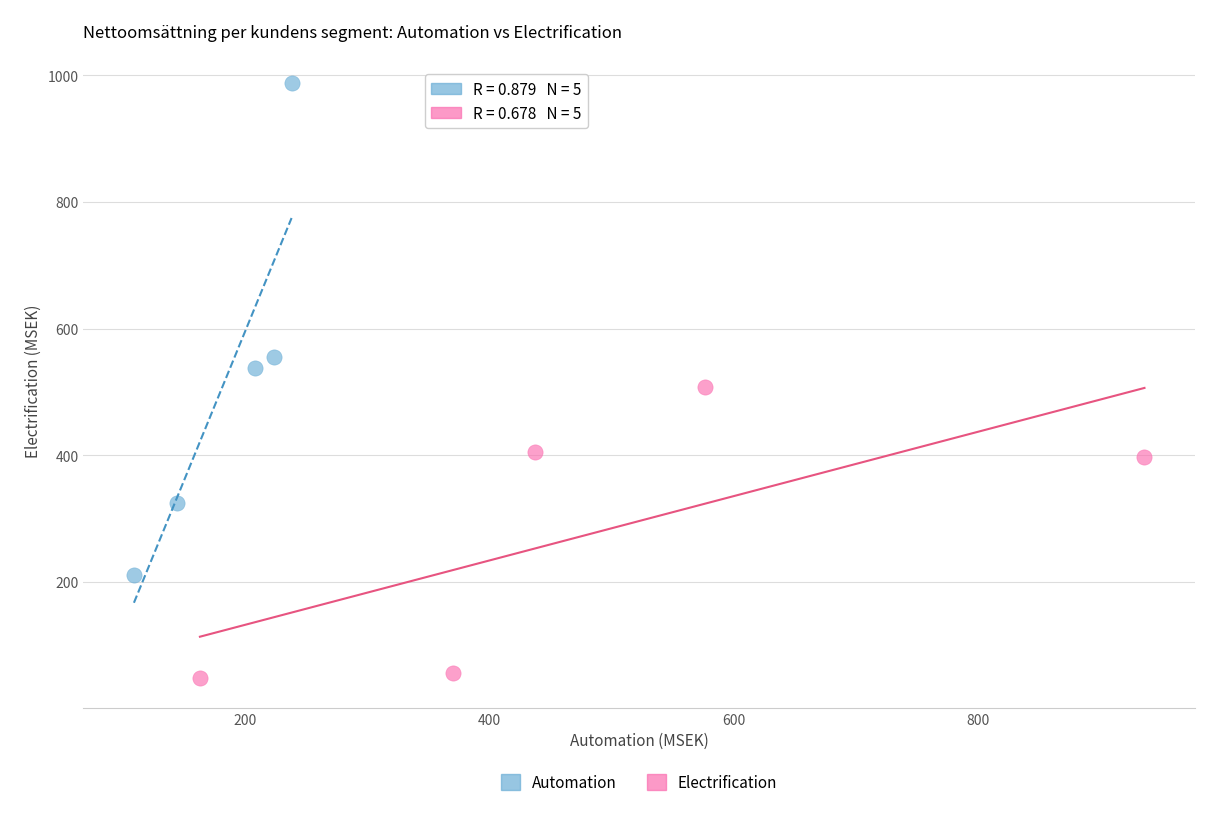

What are all the series names shown in the legend?

Automation, Electrification